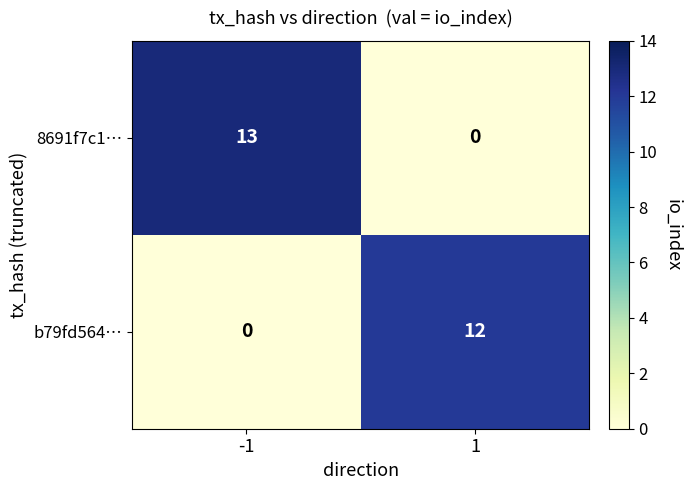

What is the total value across all series at -1?

13